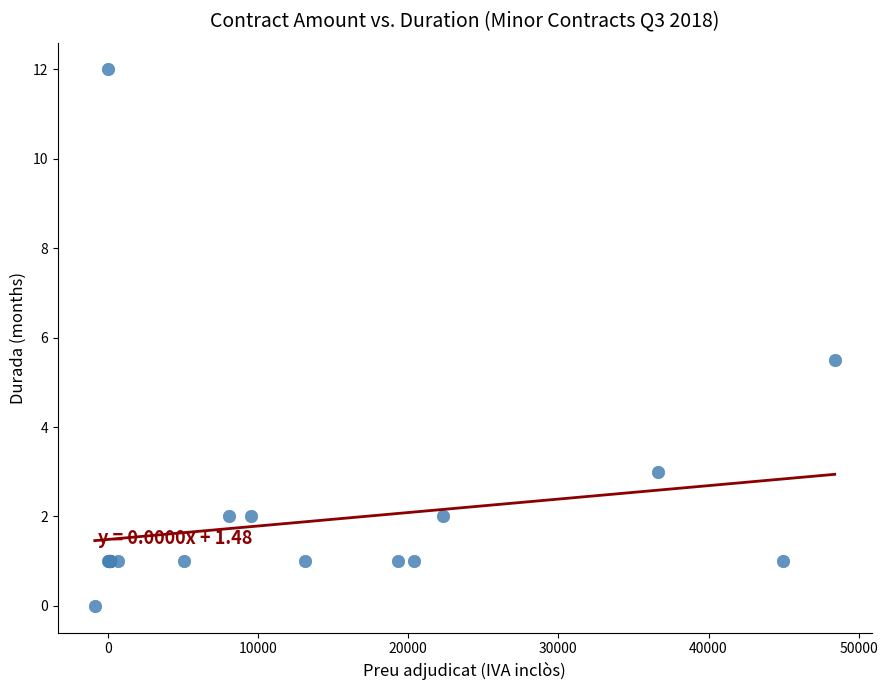

What Y value in the scatter plot is closest to 6?

5.5